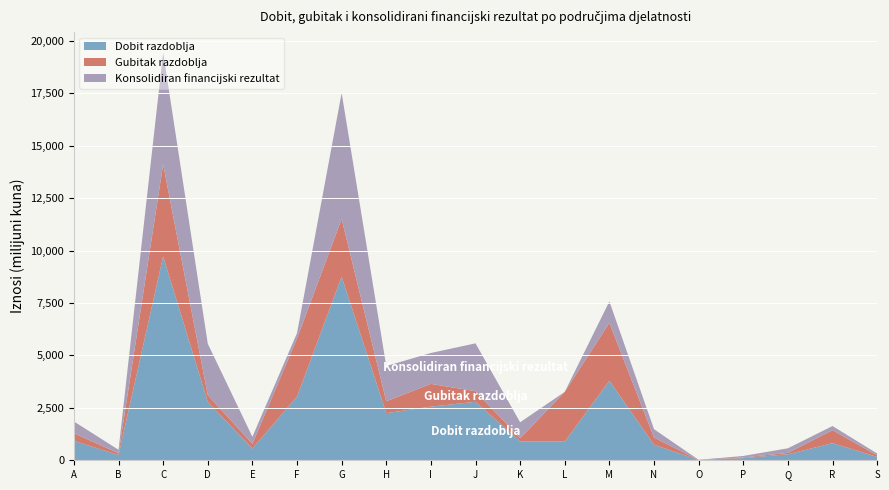

Reading right to left, extract all data points from this chart.

Dobit razdoblja: S=162	R=817	Q=286	P=103	O=12	N=742	M=3790	L=895	K=906	J=2789	I=2559	H=2247	G=8761	F=3033	E=560	D=2781	C=9725	B=250	A=926
Gubitak razdoblja: S=71	R=620	Q=67	P=31	O=0	N=342	M=2768	L=2369	K=147	J=505	I=1086	H=566	G=2751	F=2781	E=224	D=327	C=4395	B=85	A=367
Konsolidiran financijski rezultat: S=92	R=197	Q=219	P=72	O=12	N=400	M=1022	L=0	K=759	J=2284	I=1473	H=1681	G=6009	F=251	E=336	D=2455	C=5330	B=166	A=558